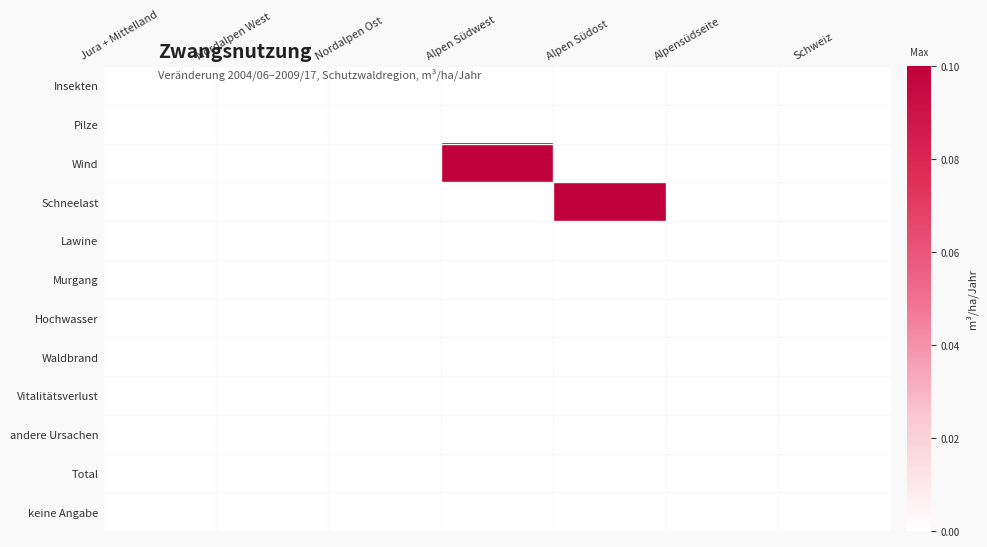

Which has a higher value, Schweiz or Jura + Mittelland?

Schweiz